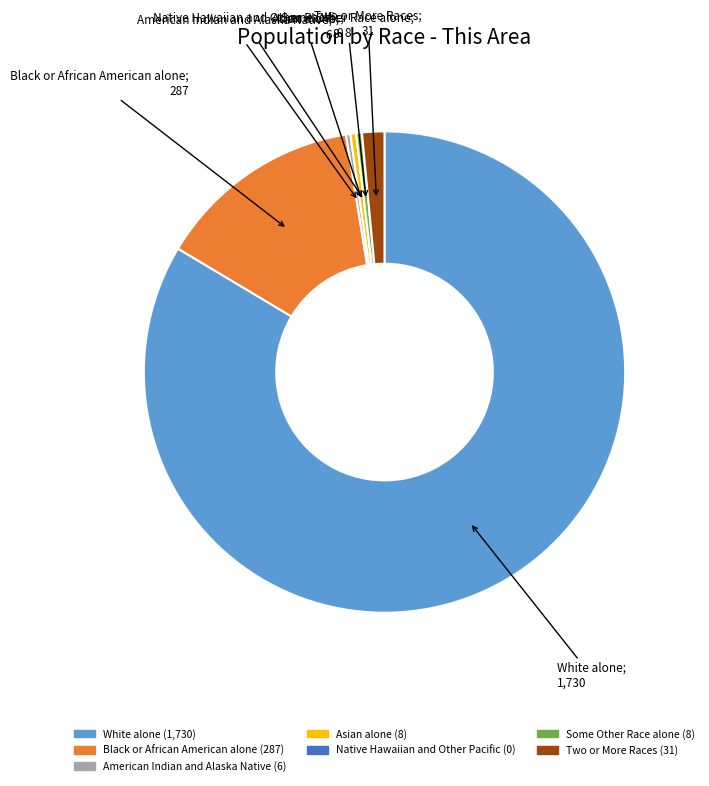

Which slice is the largest?

White alone